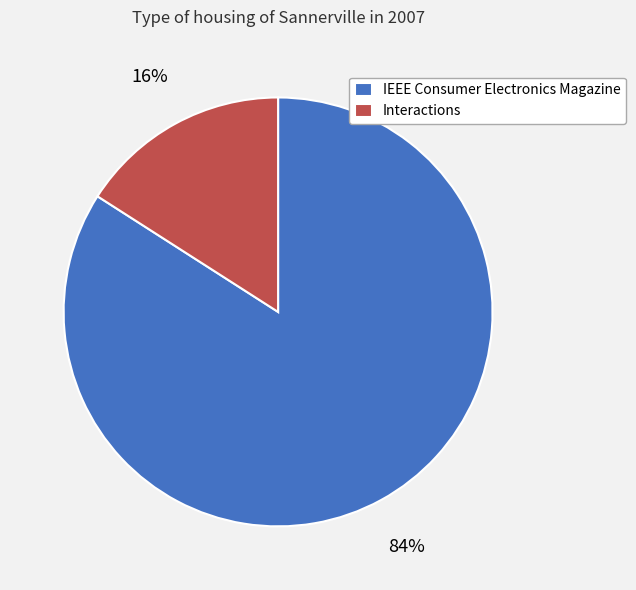

Which category has the biggest portion of the pie?

IEEE Consumer Electronics Magazine